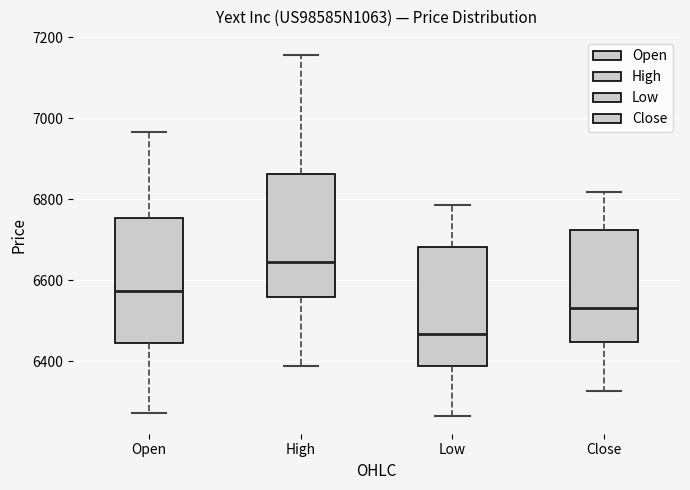

Reading left to right, read every box against the y-axis: the position of its median line, the range the box covers, and the ends of its whiskers. The values are not printed on the chart, so give them approximately, as read against the axis.

Open: median 6580, box 6440 to 6760, whiskers 6280 to 6960
High: median 6640, box 6560 to 6860, whiskers 6380 to 7160
Low: median 6460, box 6380 to 6680, whiskers 6260 to 6780
Close: median 6540, box 6440 to 6720, whiskers 6320 to 6820